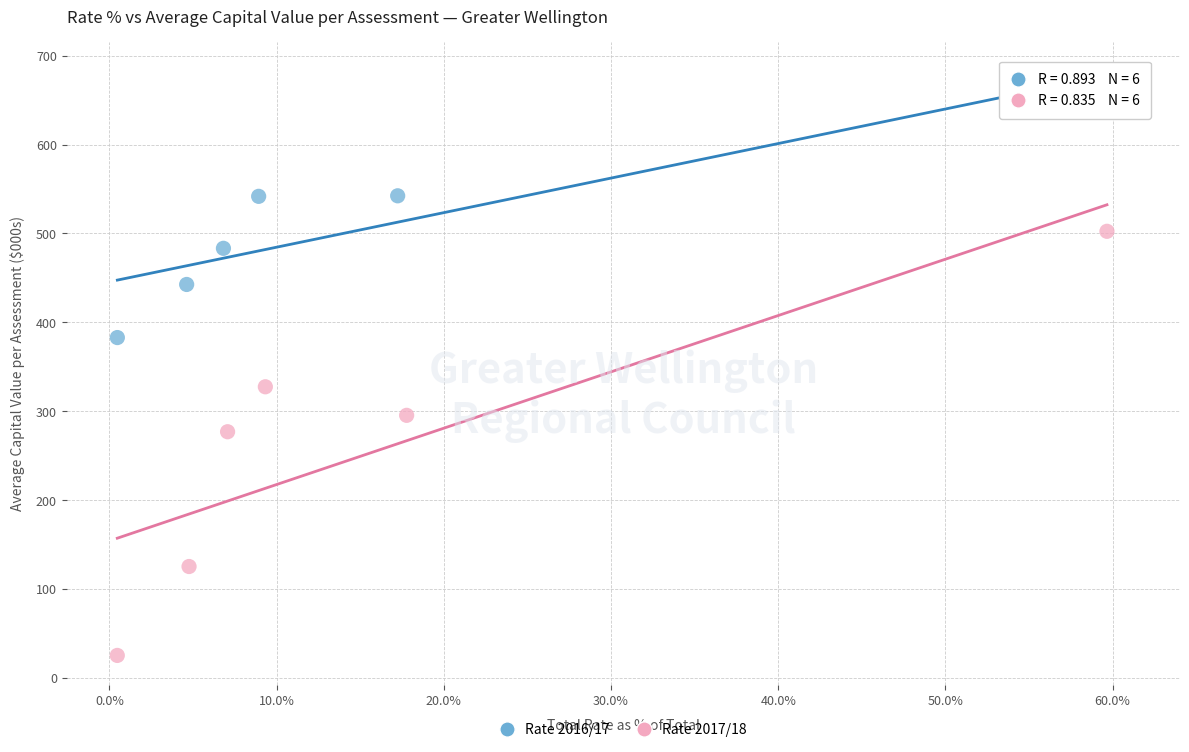

Which series contains the lowest Y value?

Rate 2017/18